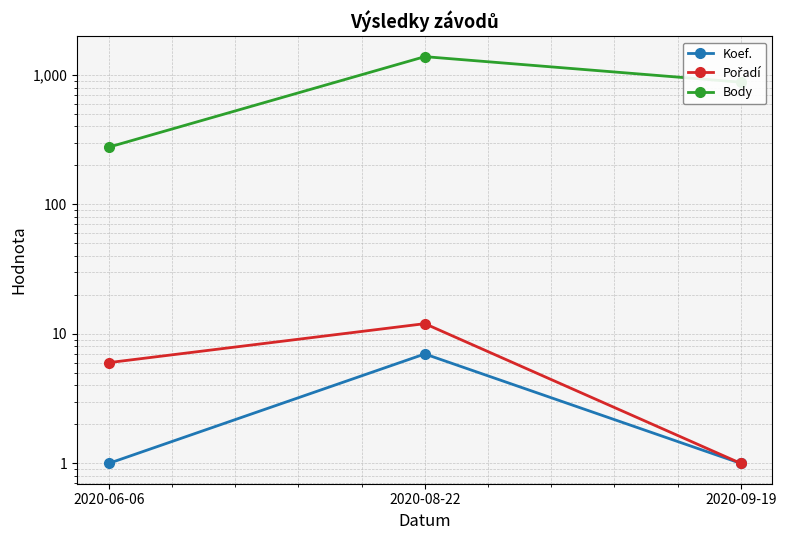

Count the Body values in the range 277 to 1385.

3